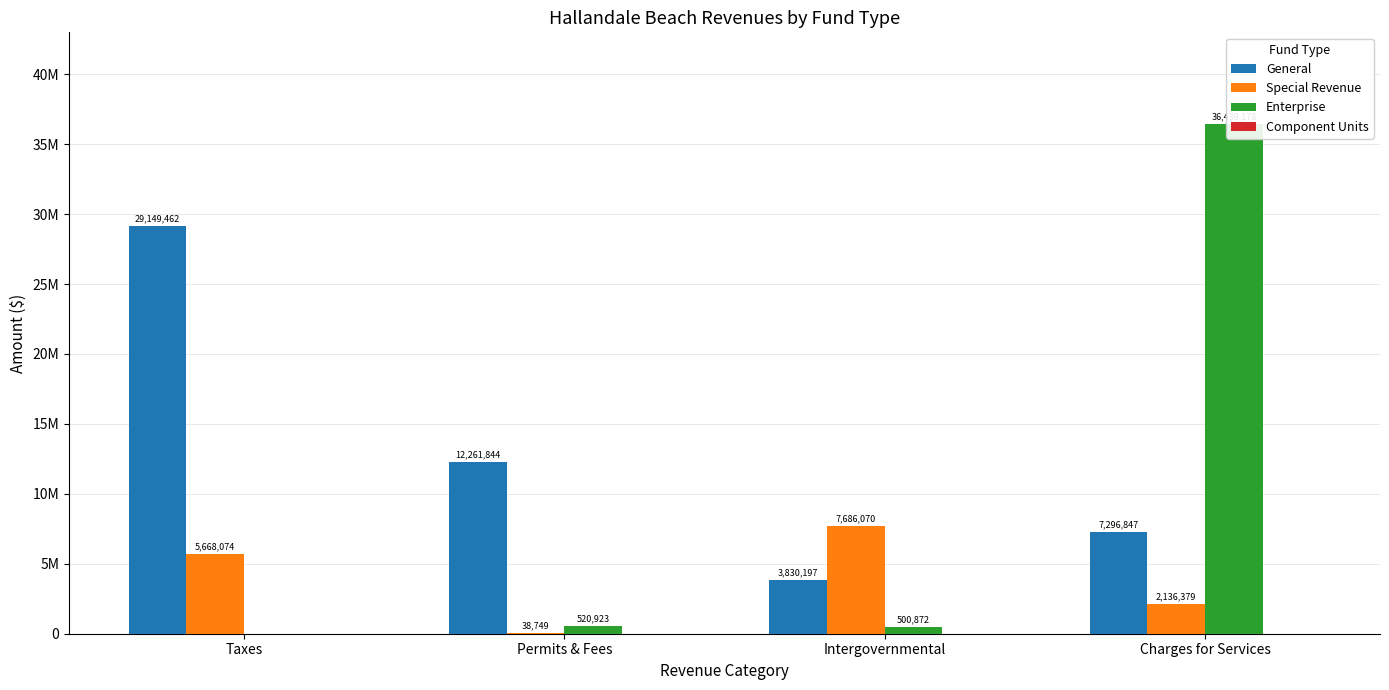

The value of Enterprise at Charges for Services is 61274098. True or false?

False